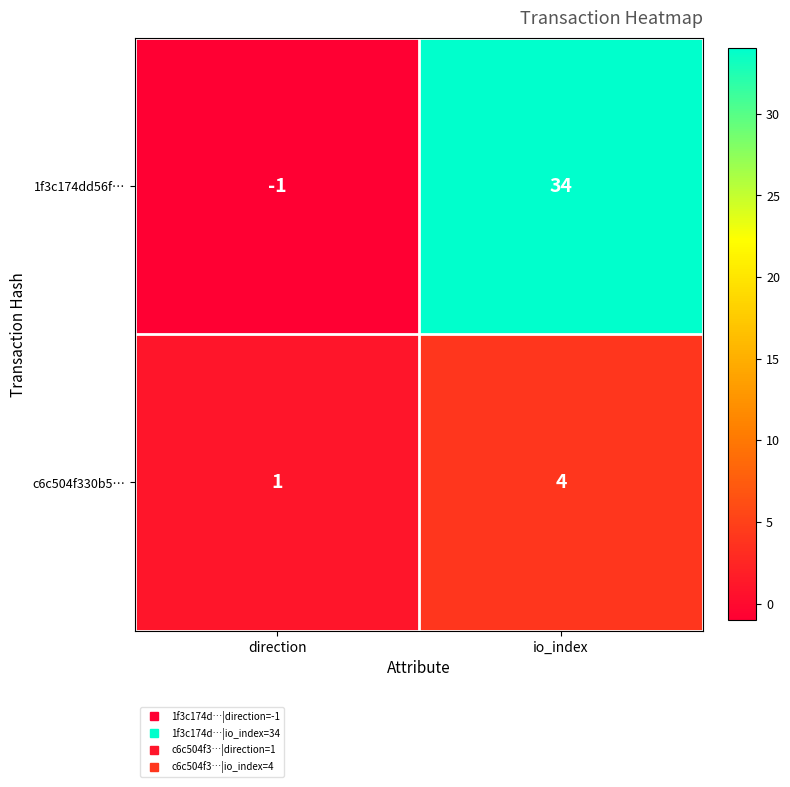

What is the sum of the 1f3c174dd56f… values at io_index and direction?

33